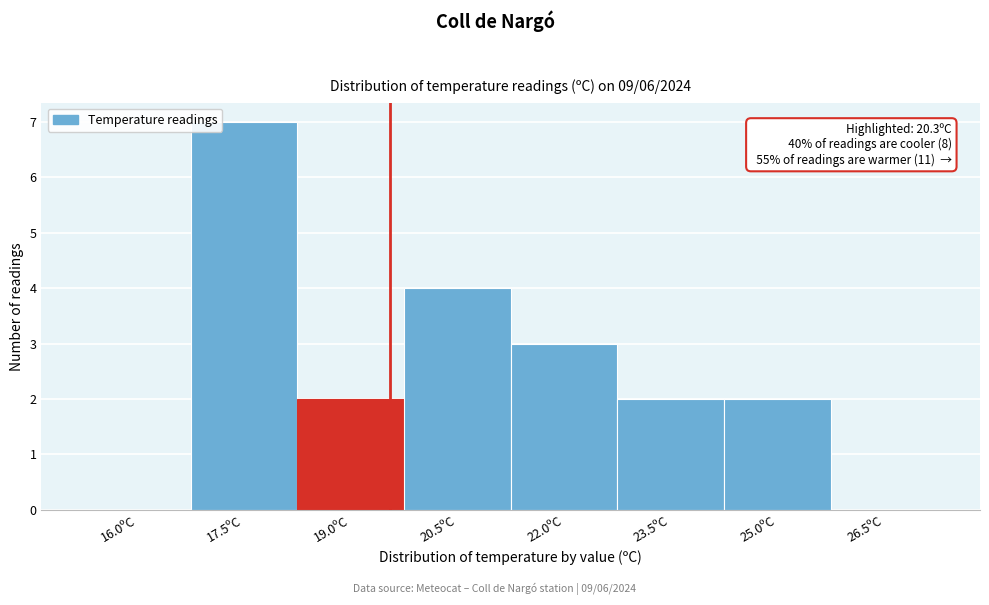

Reading left to right, what are all the values shown in this chart?

16.0ºC=0	17.5ºC=7	19.0ºC=2	20.5ºC=4	22.0ºC=3	23.5ºC=2	25.0ºC=2	26.5ºC=0